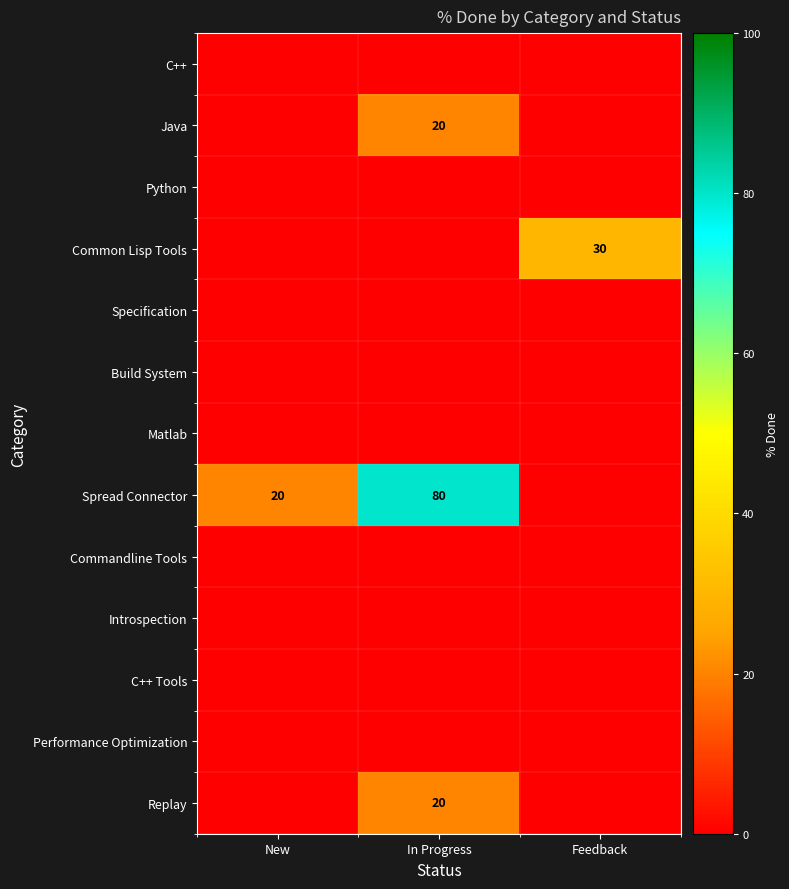

What is the total value across all series at Feedback?

30